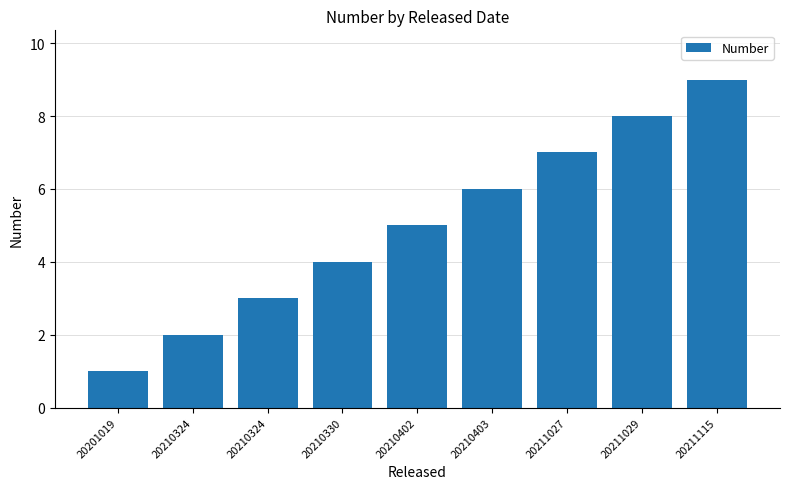

Count the number of categories in the chart.

9